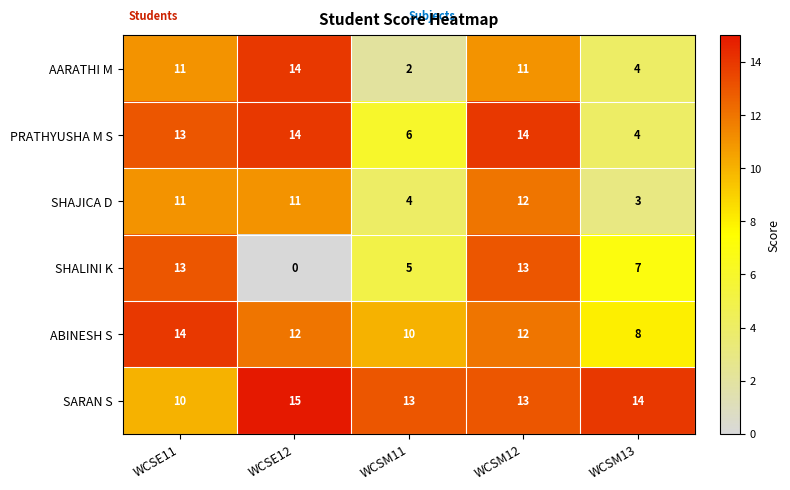

Which series changed the most between WCSE11 and WCSM12?

SARAN S